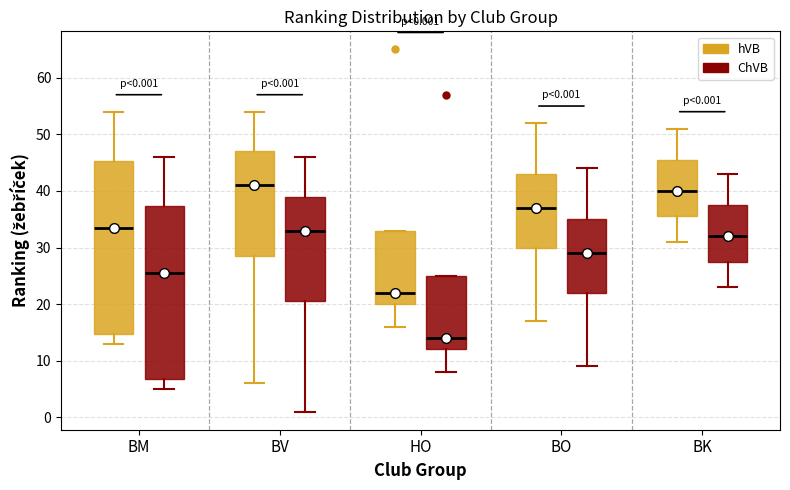

Which box's median line is the highest?

BV (hVB)